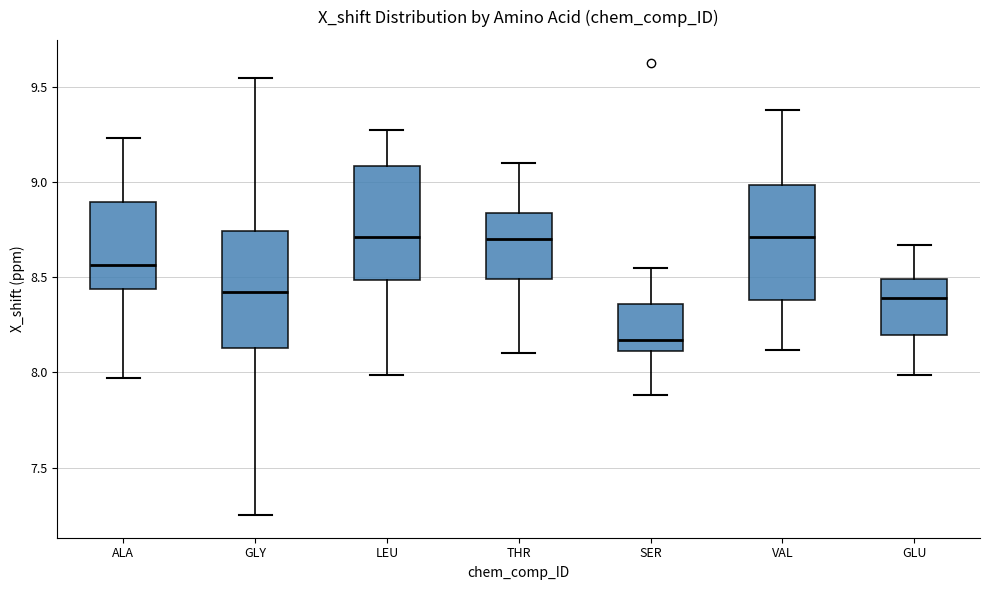

Reading left to right, read every box against the y-axis: the position of its median line, the range the box covers, and the ends of its whiskers. The values are not printed on the chart, so give them approximately, as read against the axis.

ALA: median 8.55, box 8.45 to 8.90, whiskers 7.95 to 9.25
GLY: median 8.45, box 8.15 to 8.75, whiskers 7.25 to 9.55
LEU: median 8.70, box 8.50 to 9.10, whiskers 8.00 to 9.30
THR: median 8.70, box 8.50 to 8.85, whiskers 8.10 to 9.10
SER: median 8.15, box 8.10 to 8.35, whiskers 7.90 to 8.55
VAL: median 8.70, box 8.40 to 9.00, whiskers 8.10 to 9.40
GLU: median 8.40, box 8.20 to 8.50, whiskers 8.00 to 8.65